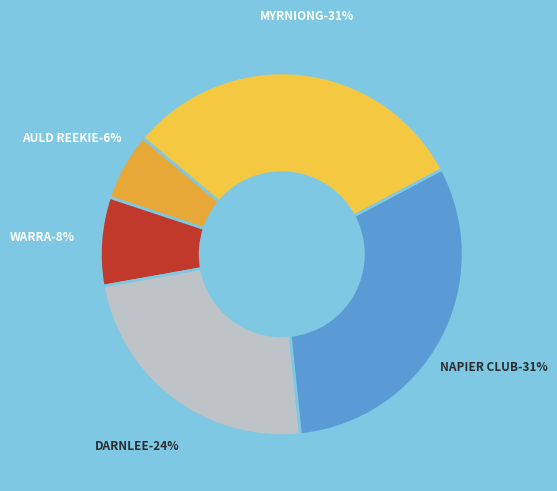

To the nearest percent, what is the difference between the AULD REEKIE and WARRA slice percentages?

2%